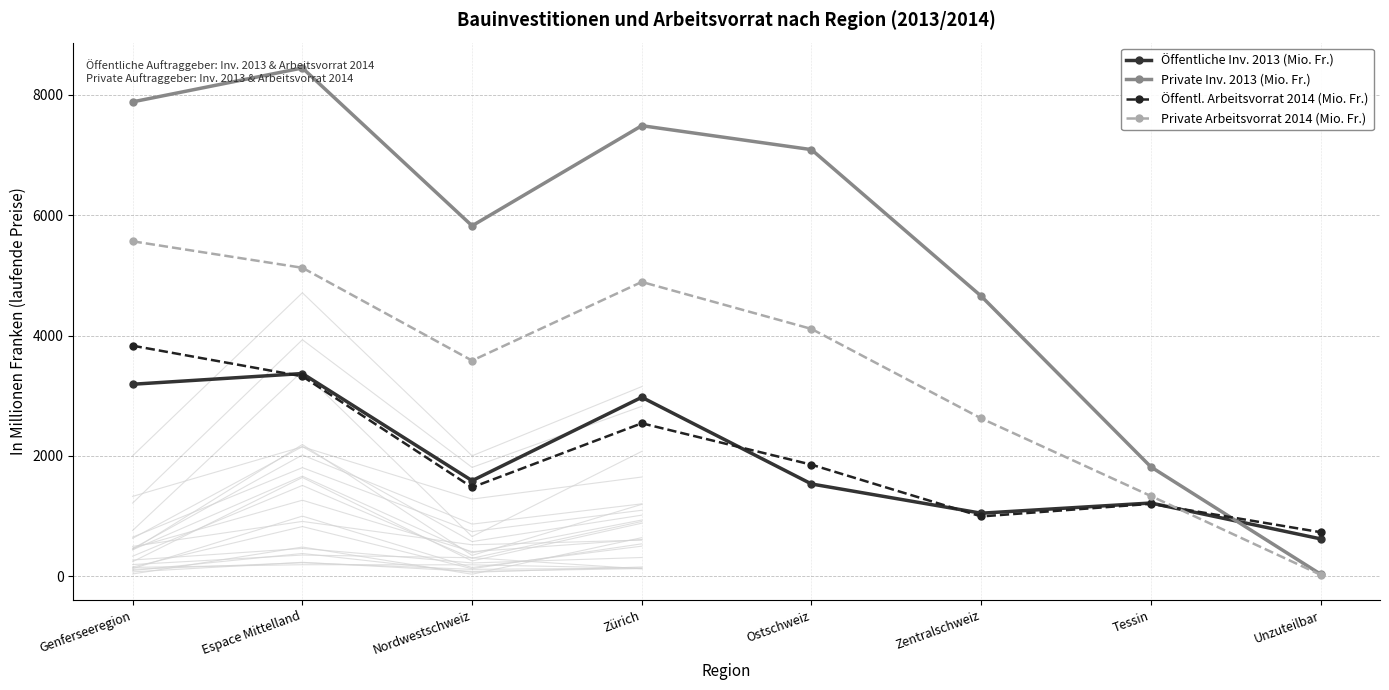

Reading left to right, list all the values displayed in this chart.

Öffentliche Inv. 2013 (Mio. Fr.): Genferseeregion=3190.8	Espace Mittelland=3368.8	Nordwestschweiz=1587.4	Zürich=2974.2	Ostschweiz=1532.7	Zentralschweiz=1046.9	Tessin=1216.2	Unzuteilbar=620.1
Private Inv. 2013 (Mio. Fr.): Genferseeregion=7885.9	Espace Mittelland=8449.4	Nordwestschweiz=5825.0	Zürich=7489.6	Ostschweiz=7091.6	Zentralschweiz=4655.6	Tessin=1816.6	Unzuteilbar=32.7
Öffentl. Arbeitsvorrat 2014 (Mio. Fr.): Genferseeregion=3831.7	Espace Mittelland=3322.5	Nordwestschweiz=1476.4	Zürich=2542.0	Ostschweiz=1853.5	Zentralschweiz=993.0	Tessin=1202.7	Unzuteilbar=730.9
Private Arbeitsvorrat 2014 (Mio. Fr.): Genferseeregion=5567.4	Espace Mittelland=5127.0	Nordwestschweiz=3584.0	Zürich=4891.8	Ostschweiz=4110.4	Zentralschweiz=2623.0	Tessin=1332.2	Unzuteilbar=22.5